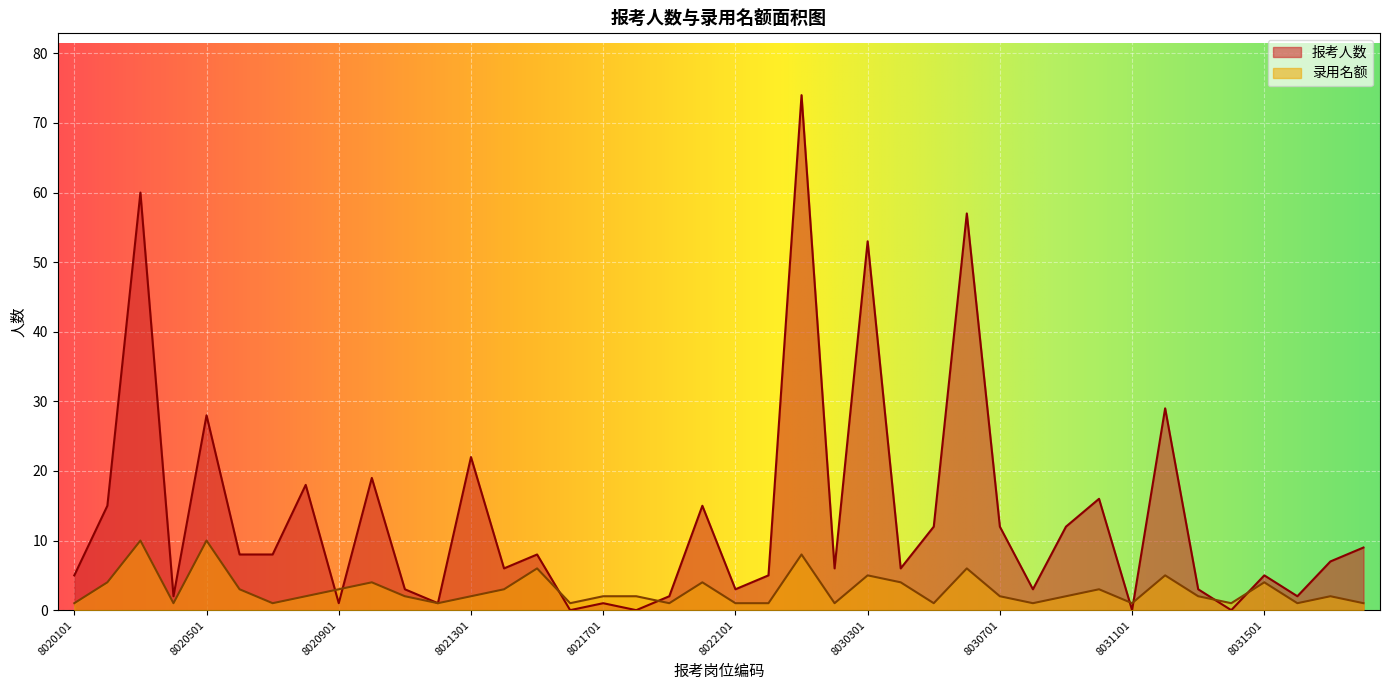

How many lines are shown in the chart?

2